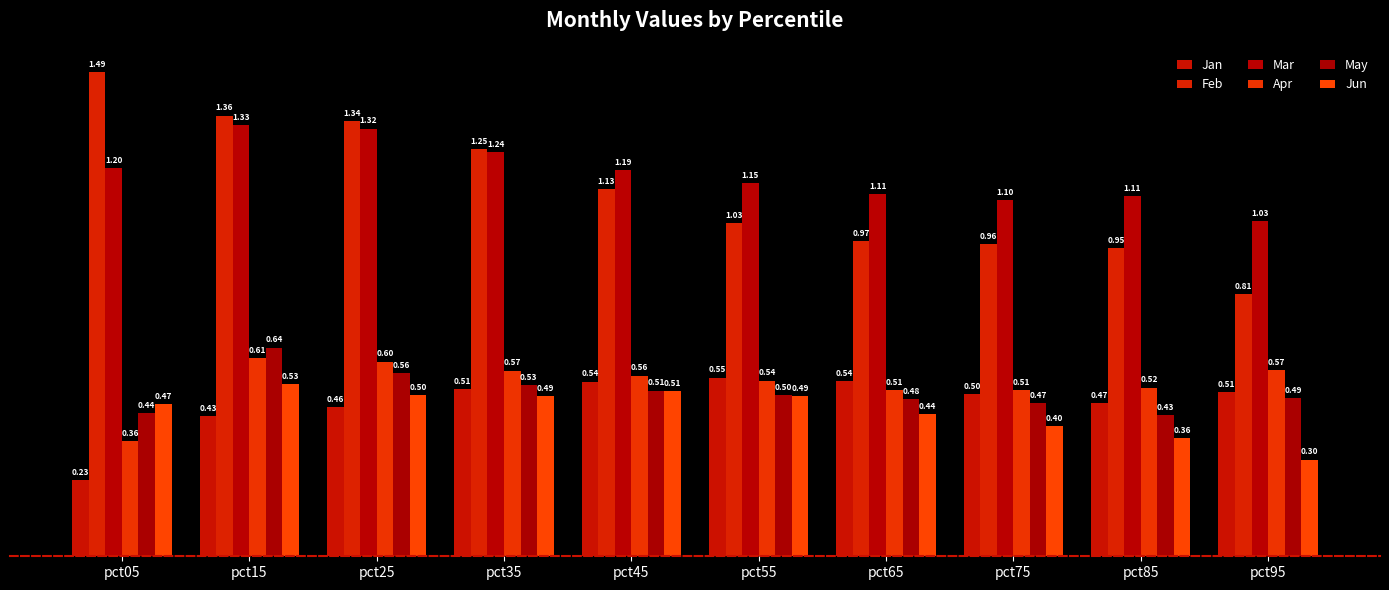

What is the value of the Jun bar at the 10th from the left?

0.3